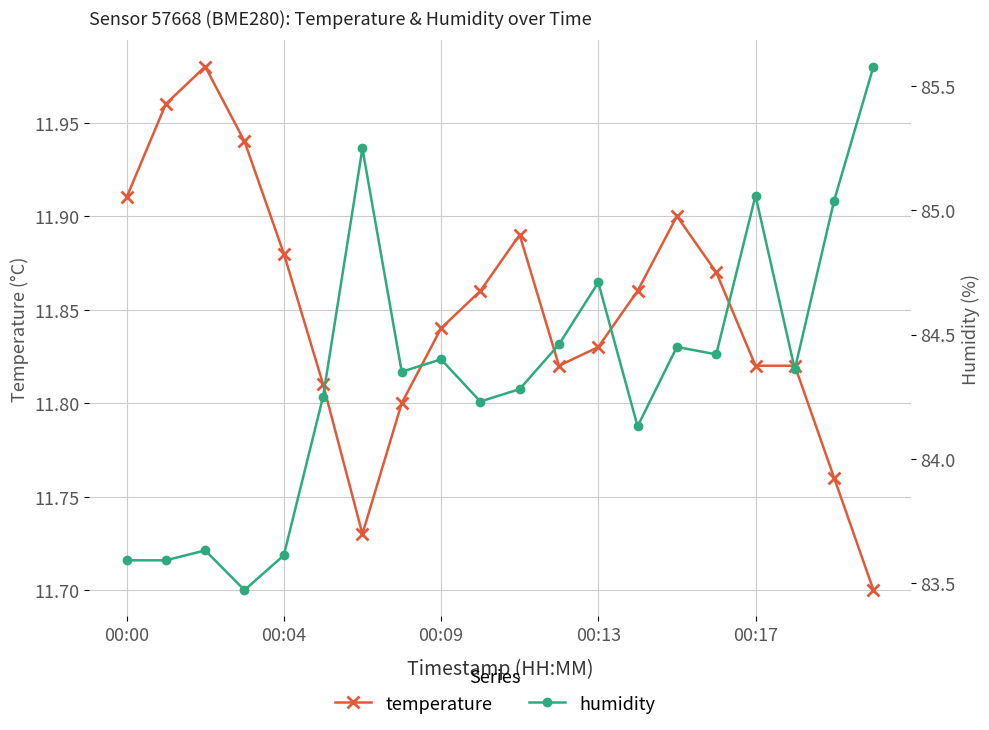

What is the label of the 6th point from the right?

14